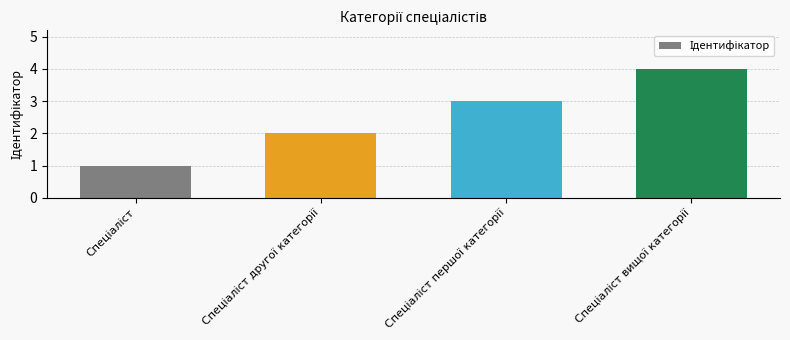

What is the difference between the maximum and minimum values?

3